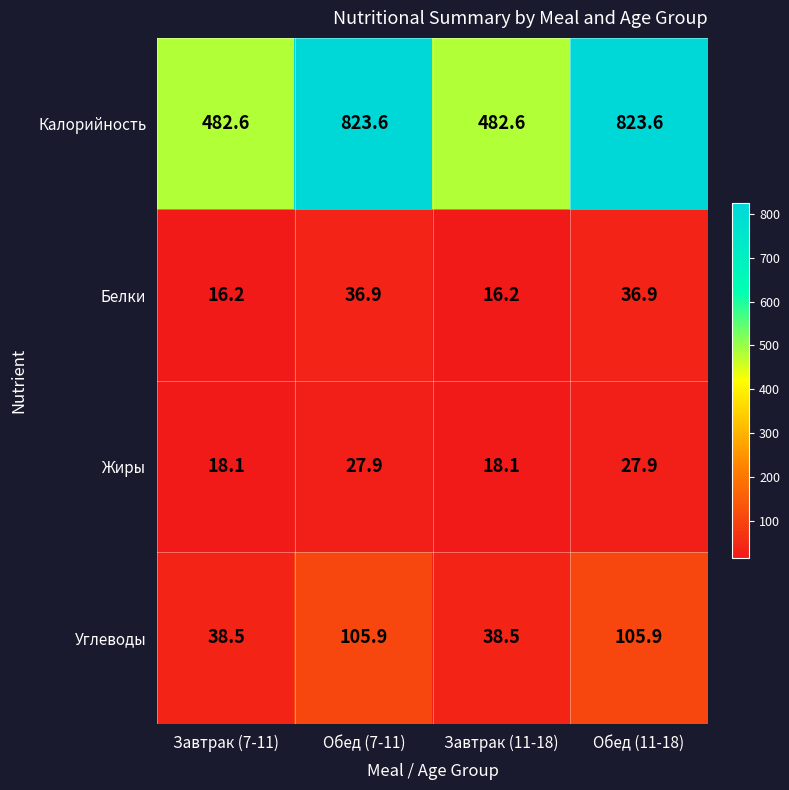

Rank the series by their maximum value, from highest to lowest.

Калорийность, Углеводы, Белки, Жиры